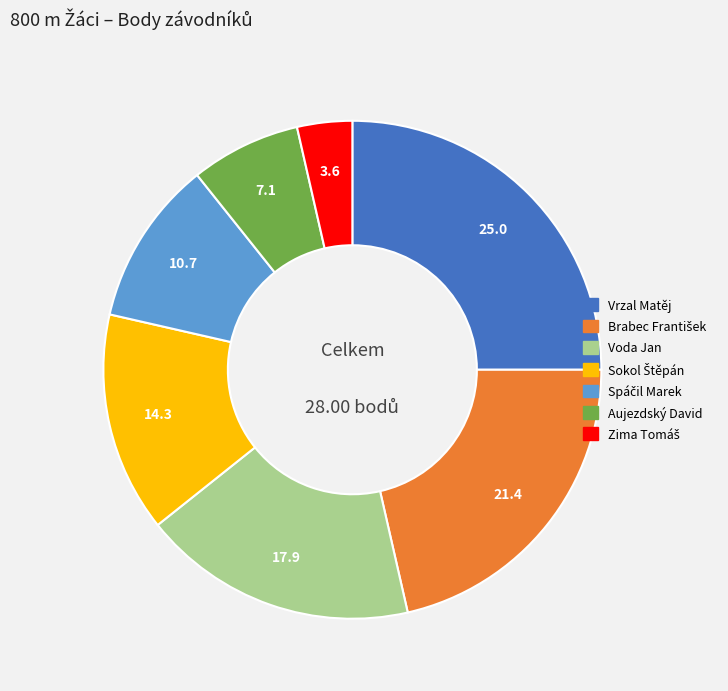

Which slice is the largest?

Vrzal Matěj